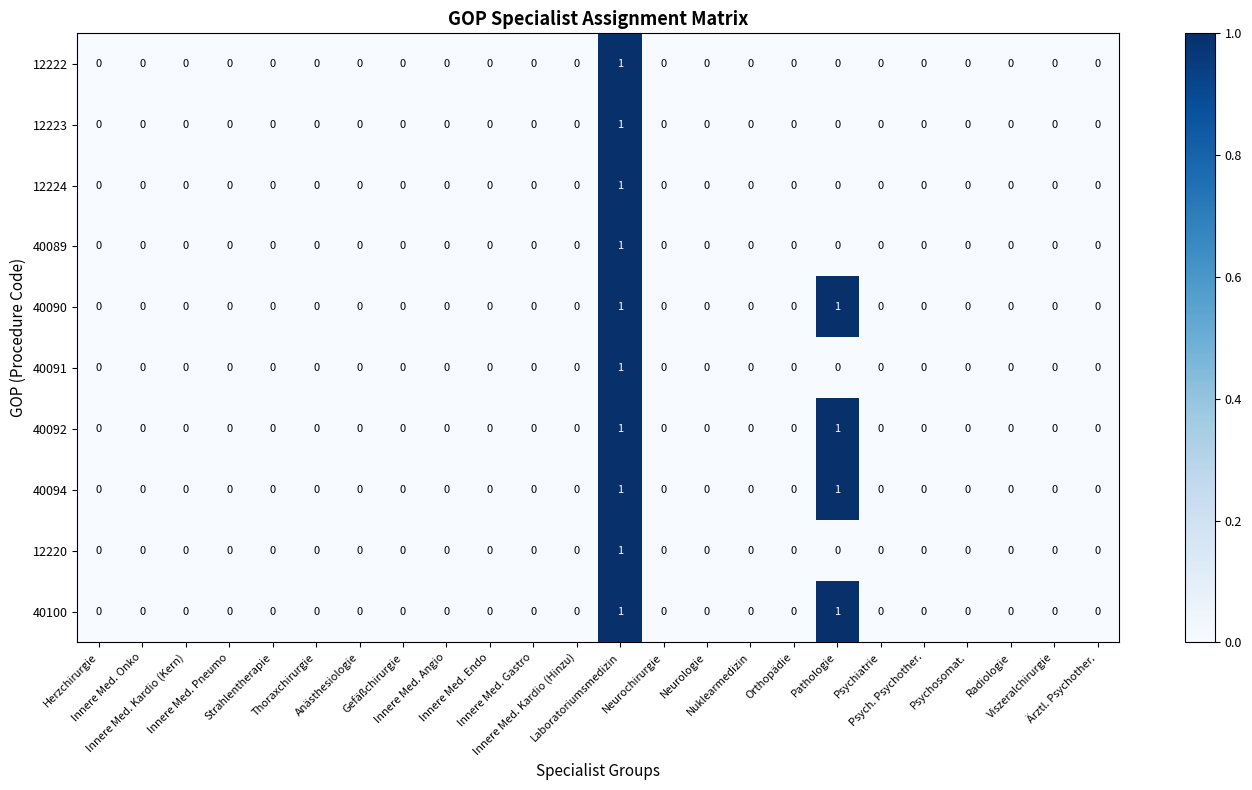

How many 12224 values are between 0 and 1?

24